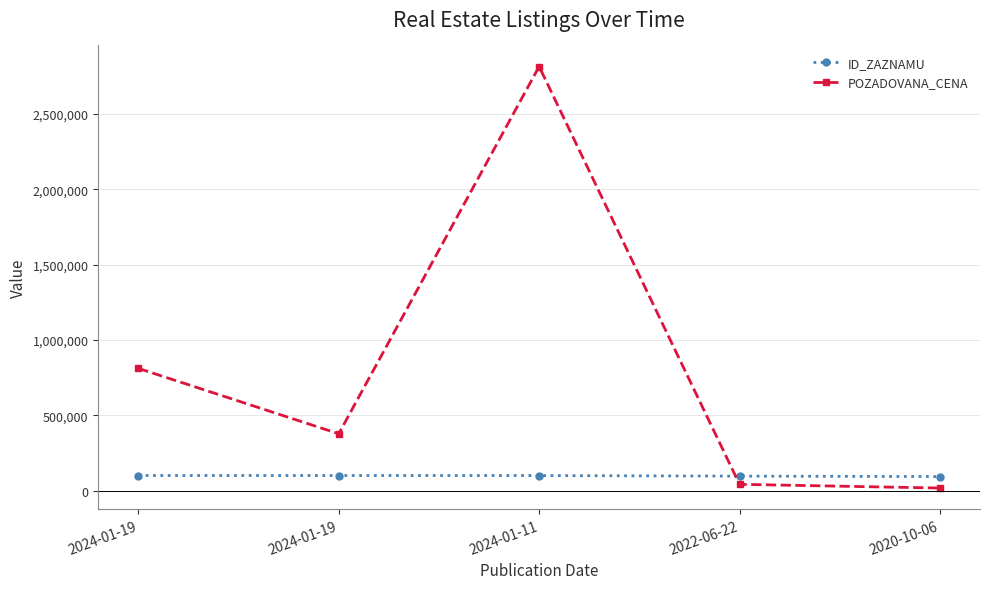

Rank the series by their average value, from lowest to highest.

ID_ZAZNAMU, POZADOVANA_CENA